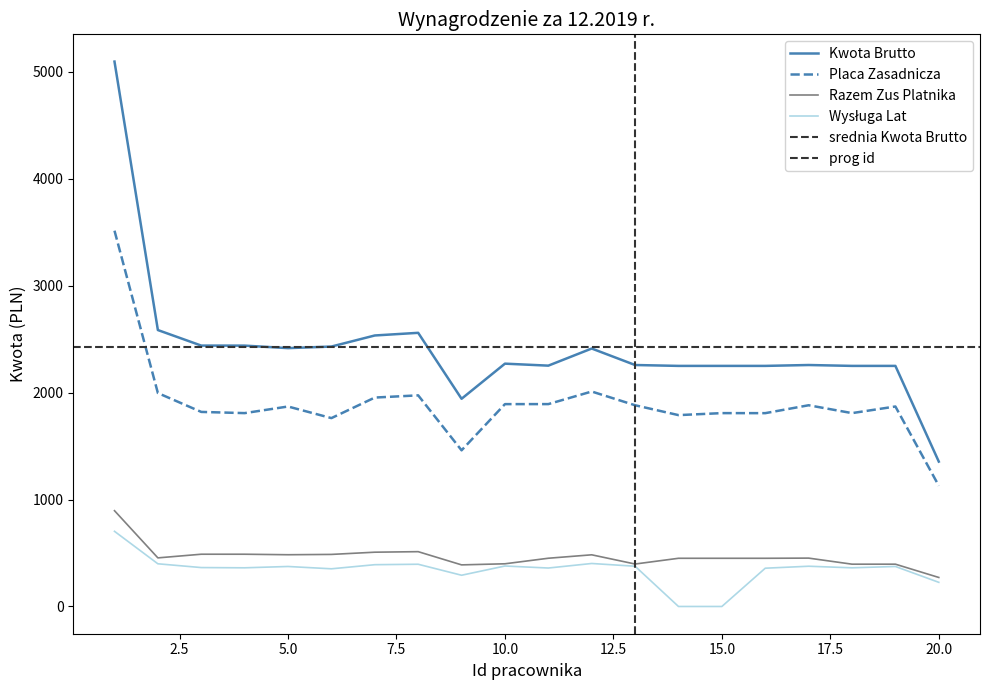

The value of Wysługa Lat at 17 is 376.4. True or false?

True